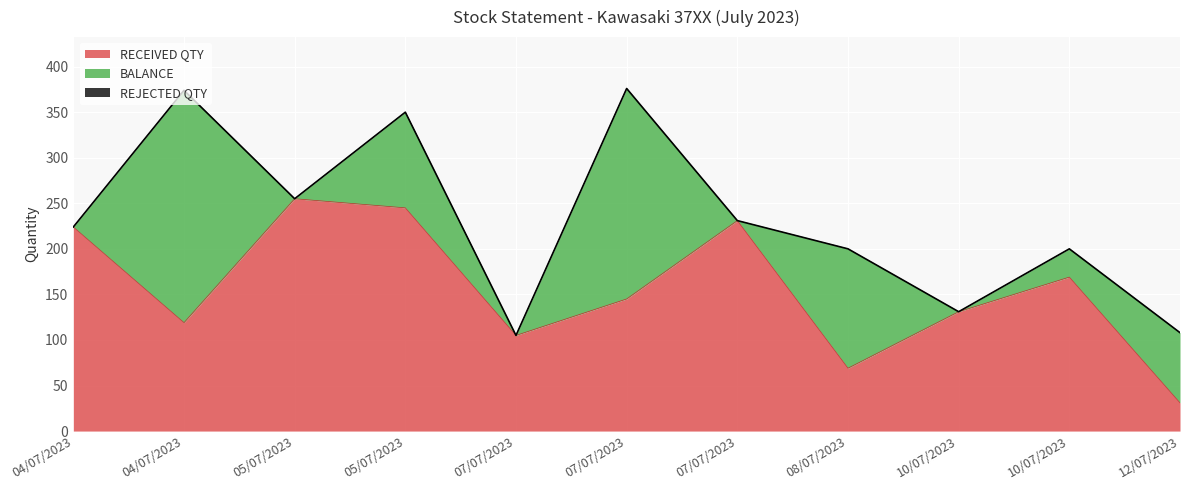

How many values in the BALANCE series exceed 31?

5